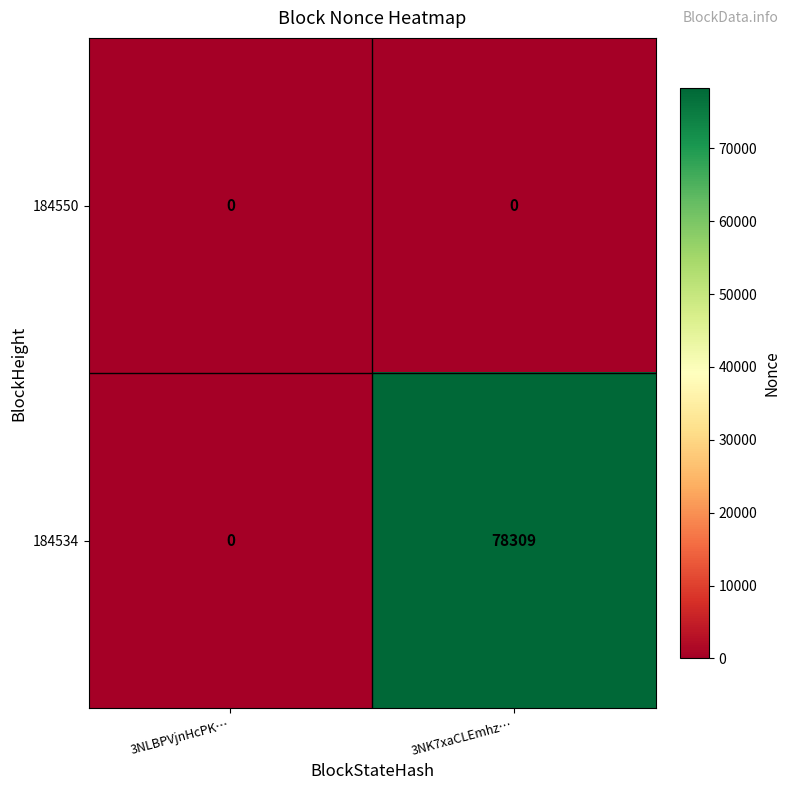

What is the maximum value for 184534?

78309